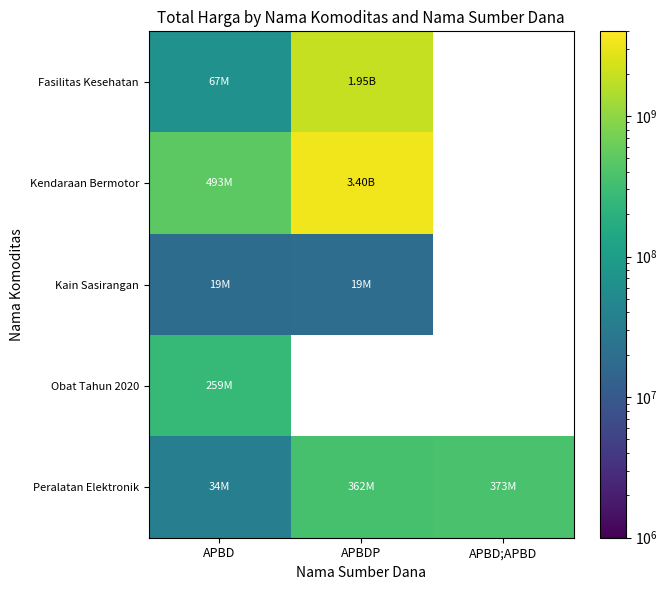

Is it true that Peralatan Elektronik equals 373404000.0 at APBD;APBD?

True